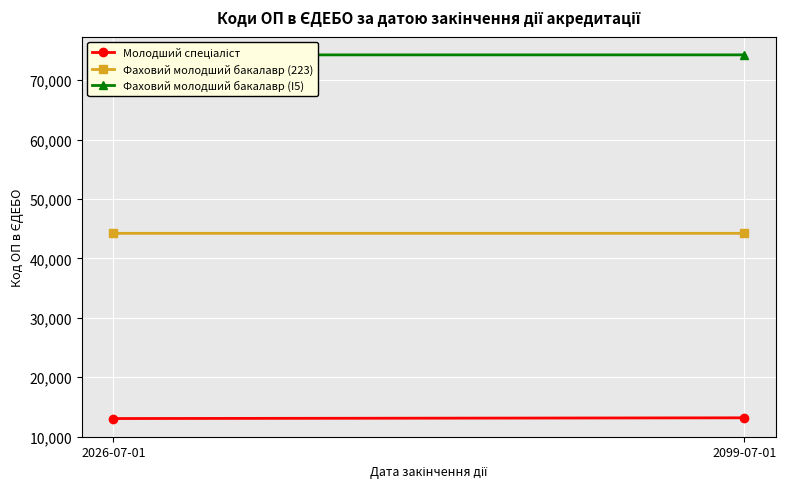

List the series in order of their overall mean, lowest first.

Молодший спеціаліст, Фаховий молодший бакалавр (223), Фаховий молодший бакалавр (I5)